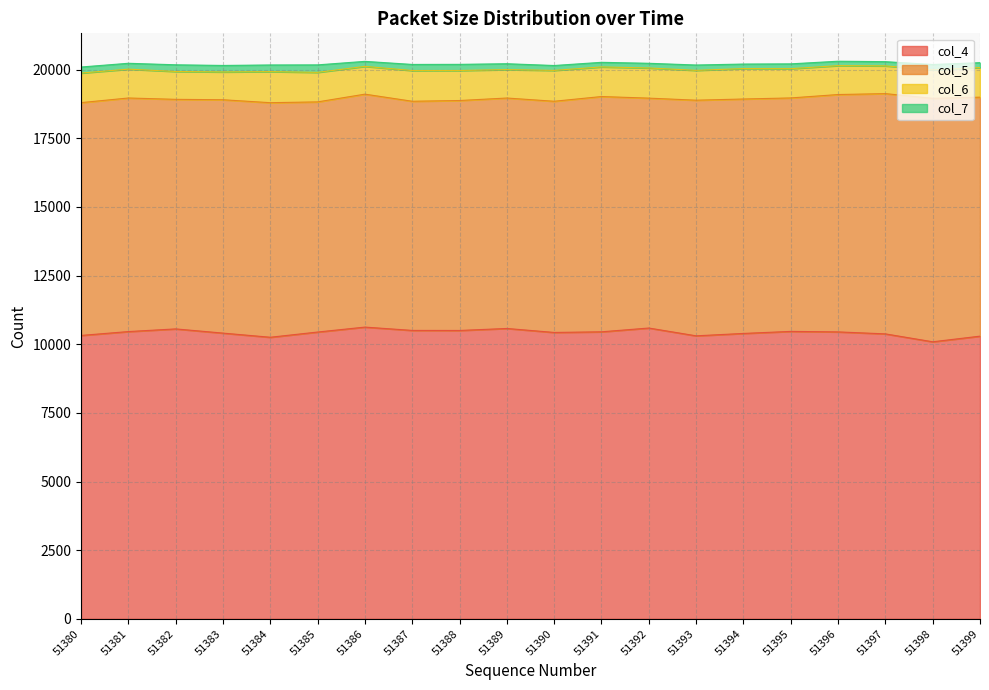

At which category does the chart reach its peak across all series?

51386